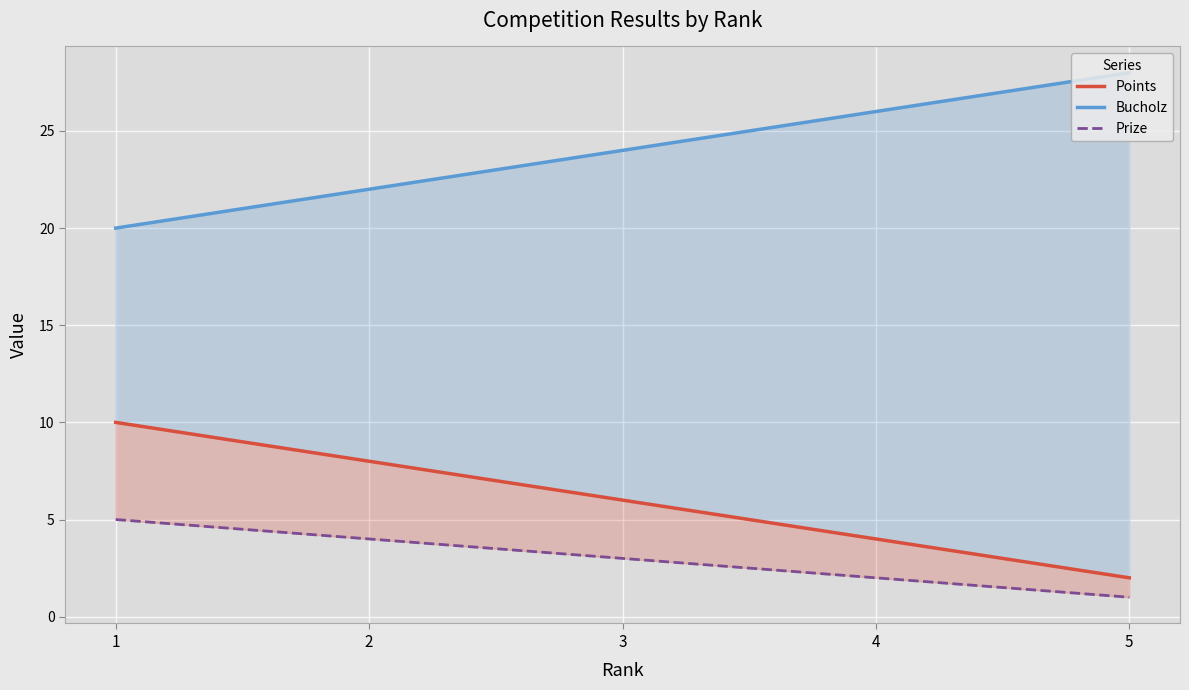

True or false: Bucholz has a value of 5 at 1.

False